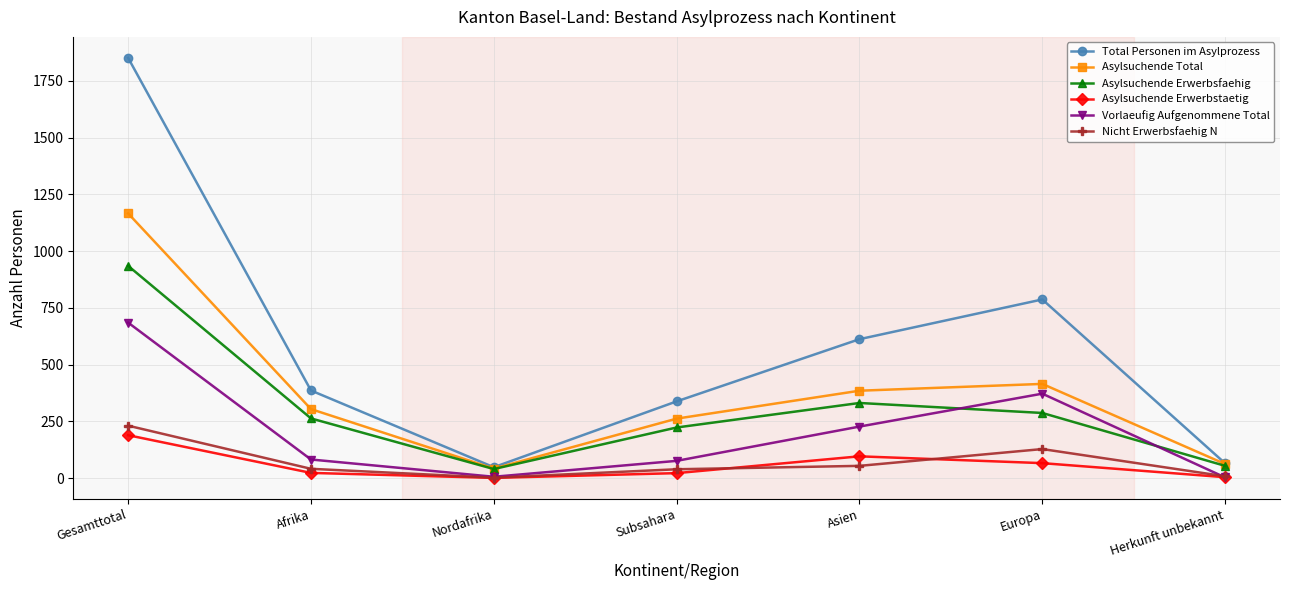

Which series has the largest range (max minus min)?

Total Personen im Asylprozess